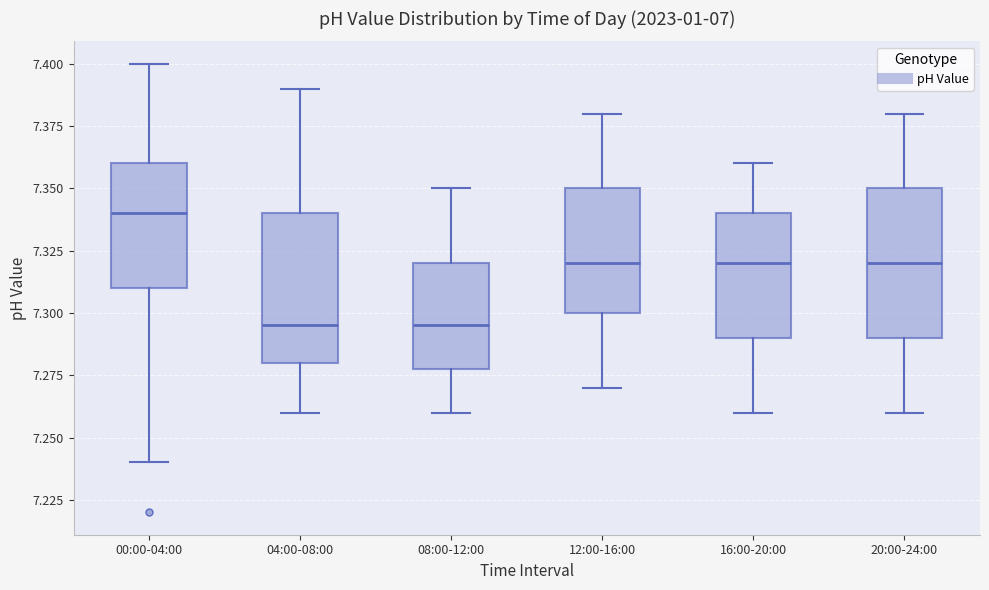

Reading left to right, read every box against the y-axis: the position of its median line, the range the box covers, and the ends of its whiskers. The values are not printed on the chart, so give them approximately, as read against the axis.

00:00-04:00: median 7.340, box 7.310 to 7.360, whiskers 7.240 to 7.400
04:00-08:00: median 7.295, box 7.280 to 7.340, whiskers 7.260 to 7.390
08:00-12:00: median 7.295, box 7.280 to 7.320, whiskers 7.260 to 7.350
12:00-16:00: median 7.320, box 7.300 to 7.350, whiskers 7.270 to 7.380
16:00-20:00: median 7.320, box 7.290 to 7.340, whiskers 7.260 to 7.360
20:00-24:00: median 7.320, box 7.290 to 7.350, whiskers 7.260 to 7.380